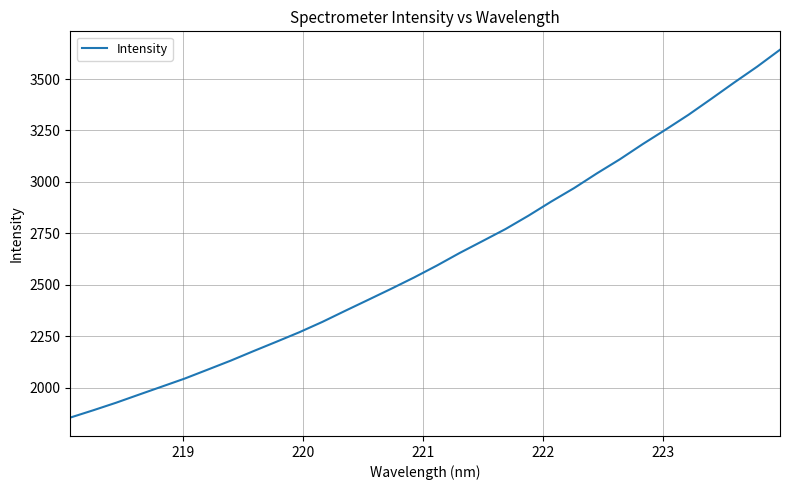

What is the minimum value shown in the chart?

1854.4